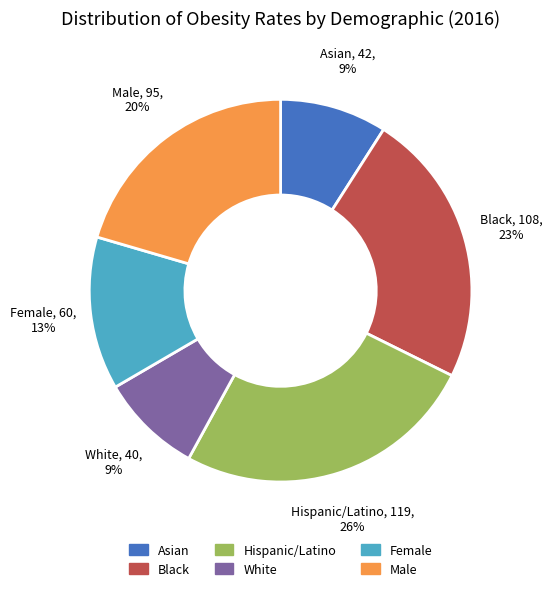

Is there any slice that represents more than half of the pie?

No